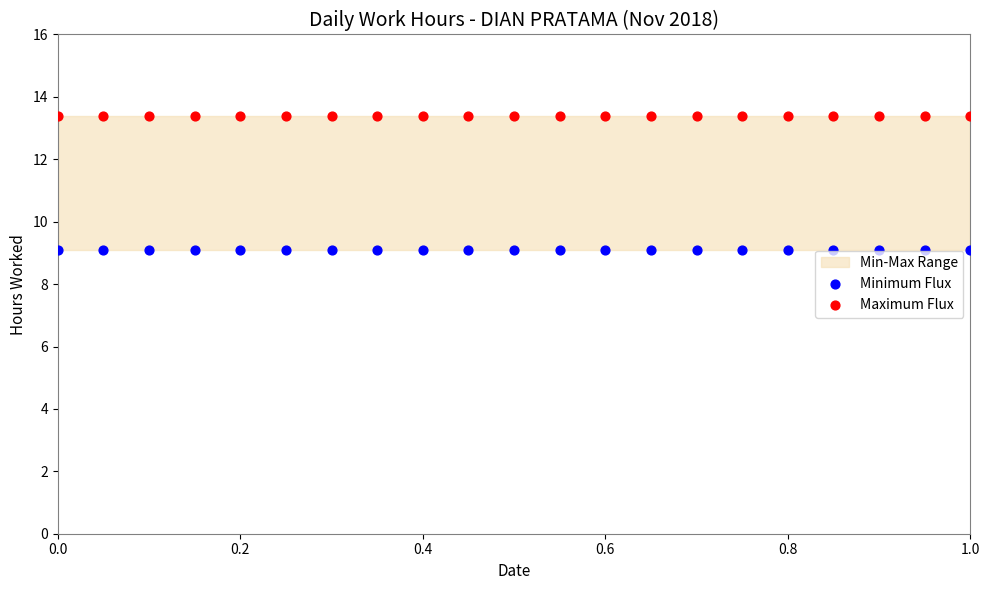

Which series contains the lowest Y value?

Minimum Flux